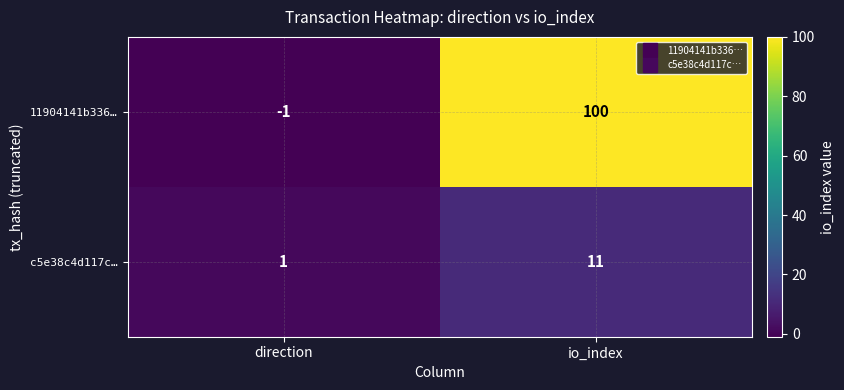

Reading right to left, list all the values displayed in this chart.

11904141b336…: io_index=100	direction=-1
c5e38c4d117c…: io_index=11	direction=1